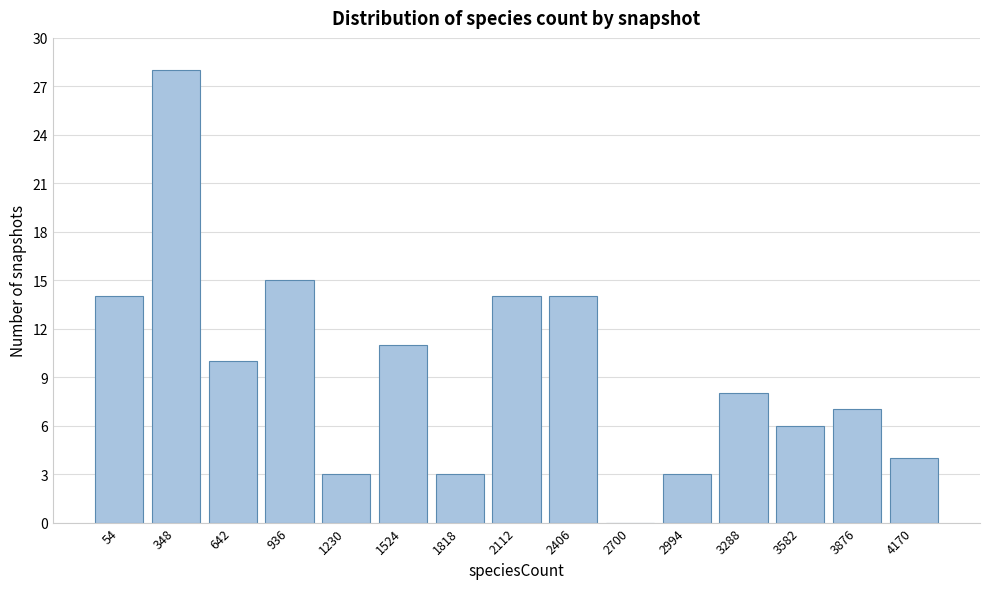

Reading right to left, list all the values displayed in this chart.

4170=4	3876=7	3582=6	3288=8	2994=3	2700=0	2406=14	2112=14	1818=3	1524=11	1230=3	936=15	642=10	348=28	54=14